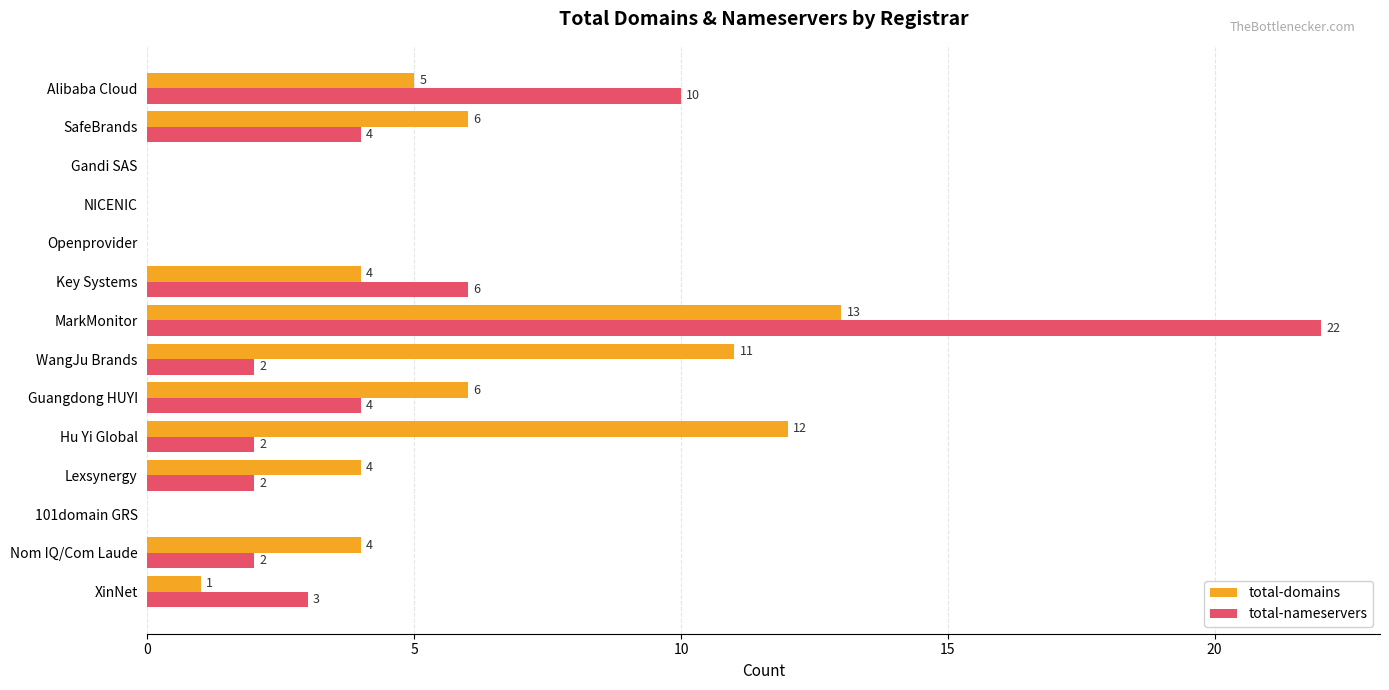

What is the maximum value for total-domains?

13